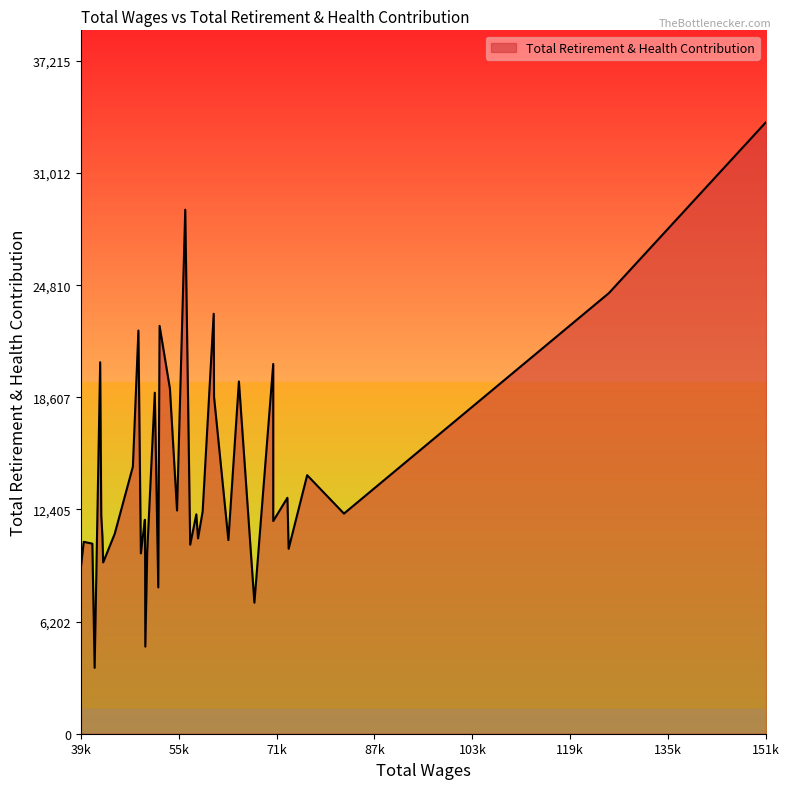

List the labels in order of value, largest first.

151589, 56631, 125888, 61283, 52436, 48974, 42722, 71016, 65404, 54122, 51651, 61335, 52322, 48069, 76563, 73333, 55286, 59475, 82577, 58442, 42899, 50029, 71016, 50061, 45098, 43093, 58720, 63682, 40034, 41444, 57441, 73533, 50419, 49374, 43213, 39553, 52221, 67935, 50101, 41817